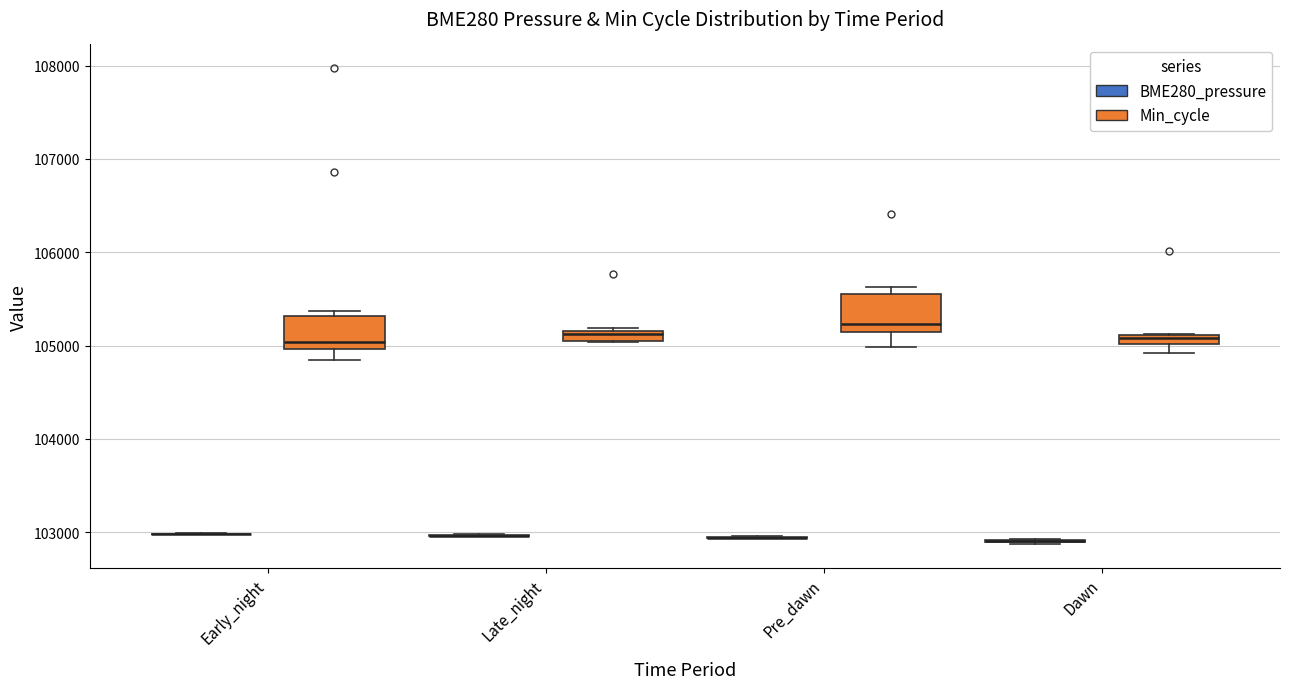

Where does the lower whisker of the box for Dawn (Min_cycle) end on the y-axis? The values are not printed on the chart, so give them approximately, as read against the axis.

104900